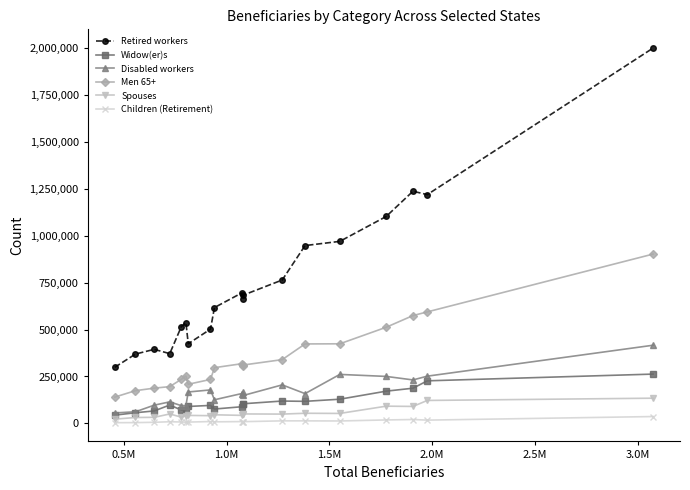

What is the greatest value displayed?

2001974